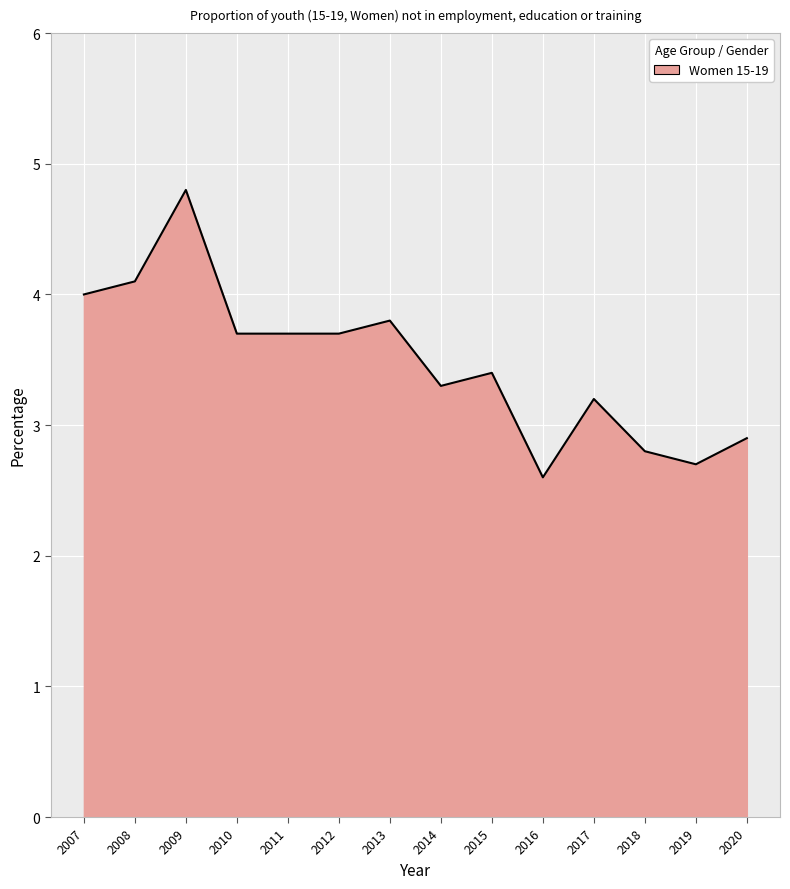

Approximately how many times larger is the value at 2008 compared to 2019?

1.5